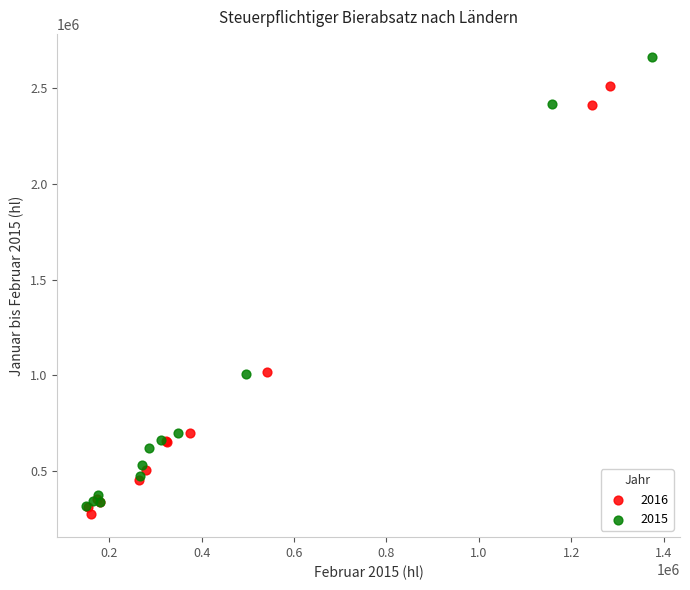

Which series has the widest spread of Y values?

2015